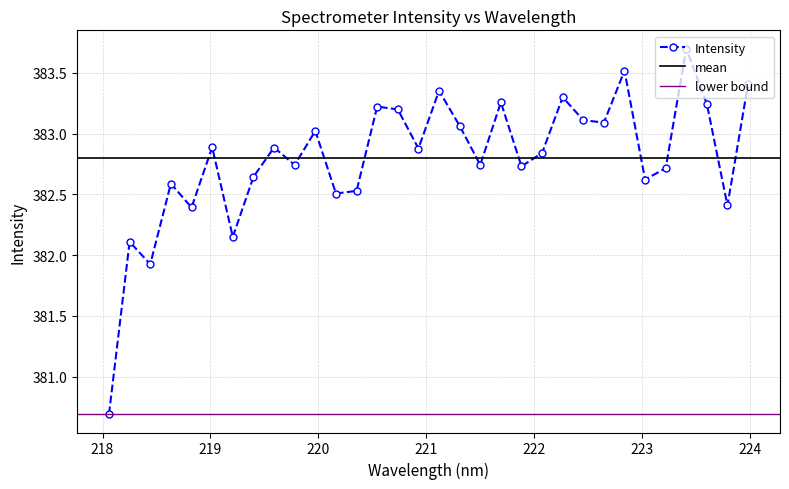

What is the minimum value shown in the chart?

380.7